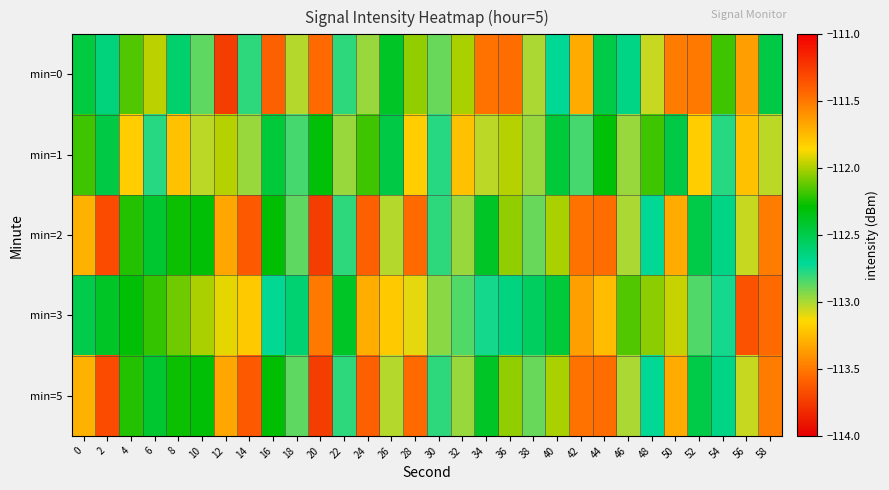

Count the number of categories in the chart.

30